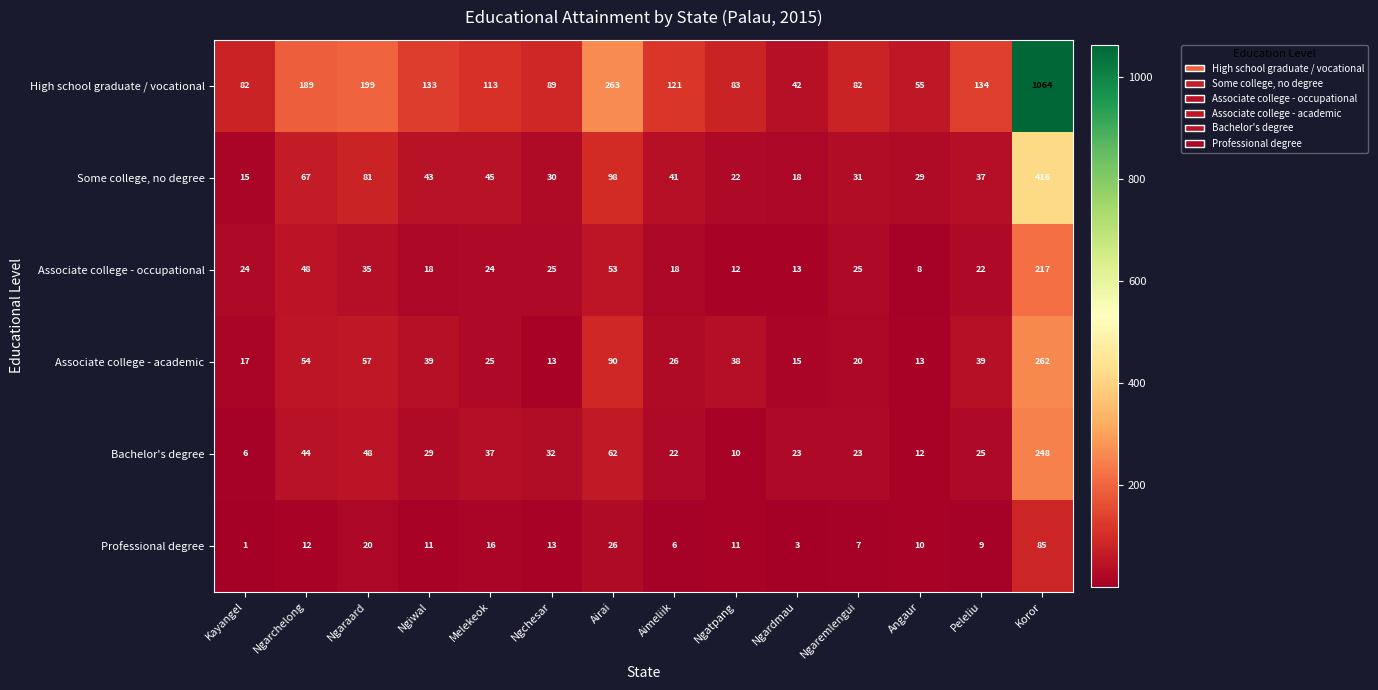

What is the difference between the Some college, no degree values at Ngardmau and Kayangel?

3